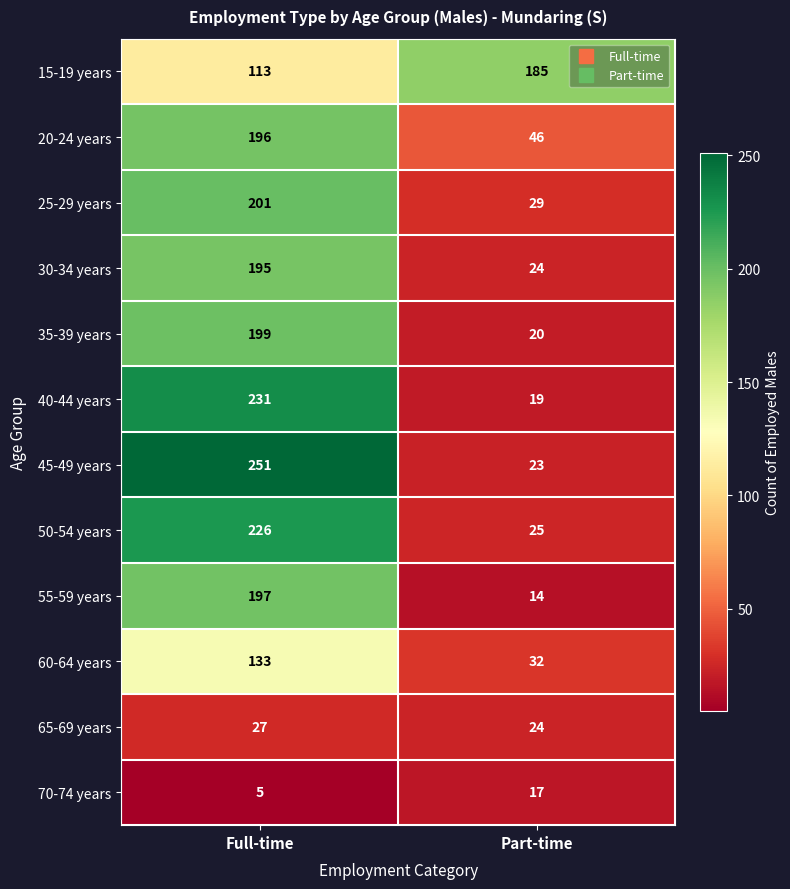

What is the difference between the maximum and minimum values in the 35-39 years series?

179